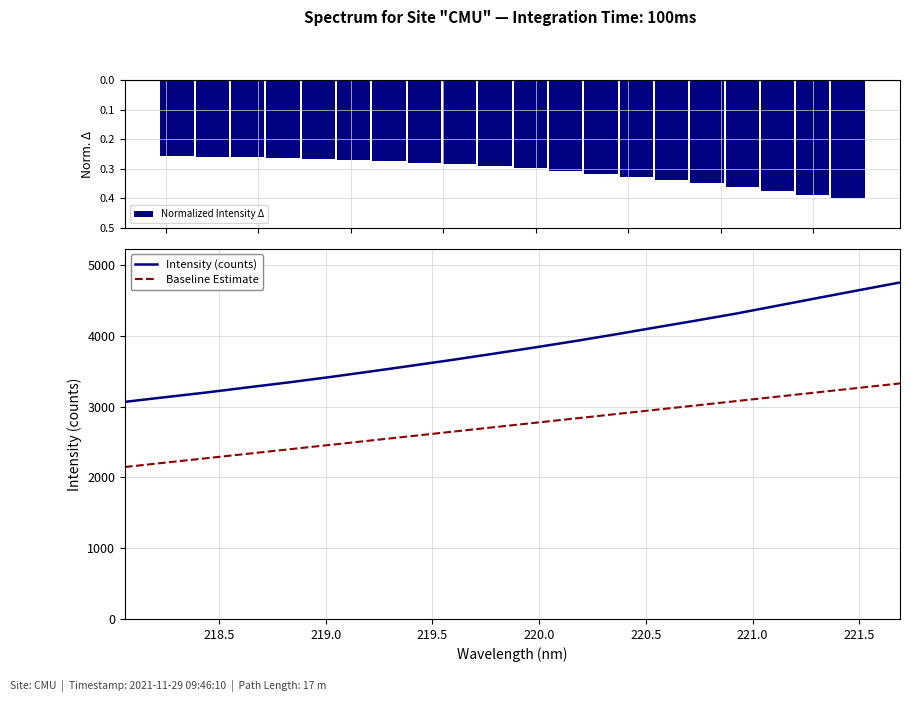

What is the highest value of the Baseline Estimate series?

3328.6